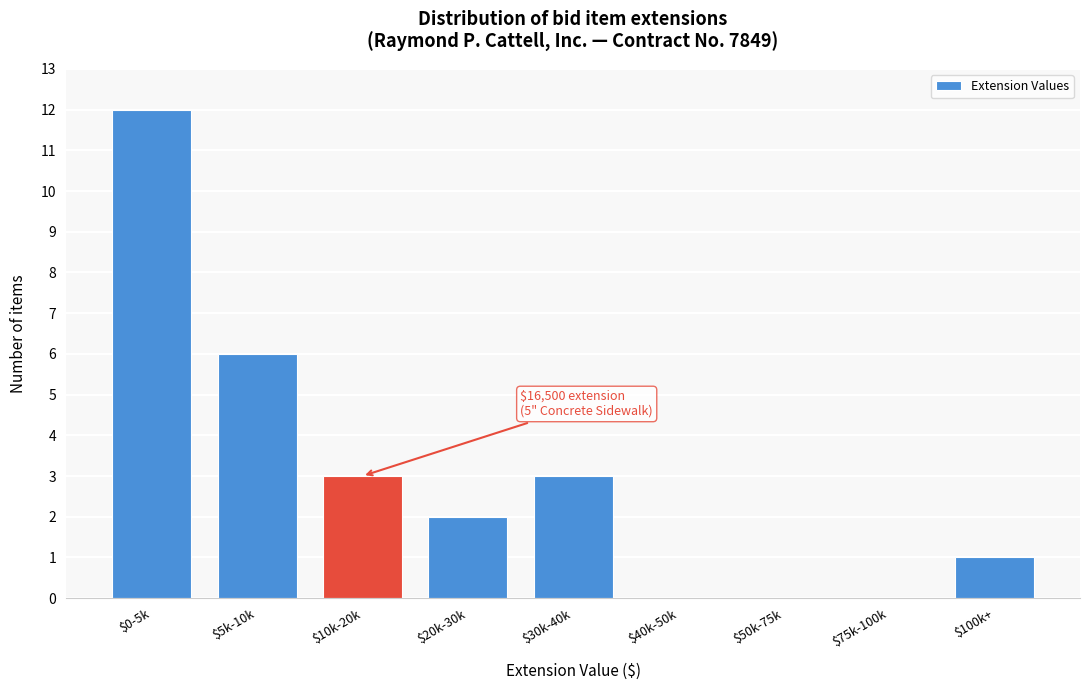

The value at $5k-10k is 6. True or false?

True